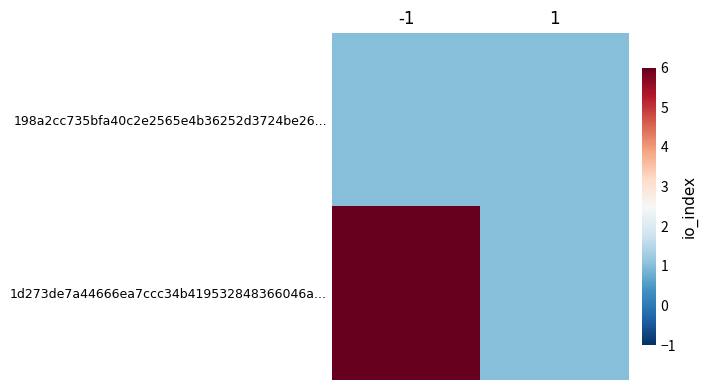

Reading left to right, extract all data points from this chart.

198a2cc735bfa40c2e2565e4b36252d3724be26...: -1=1	1=1
1d273de7a44666ea7ccc34b419532848366046a...: -1=6	1=1